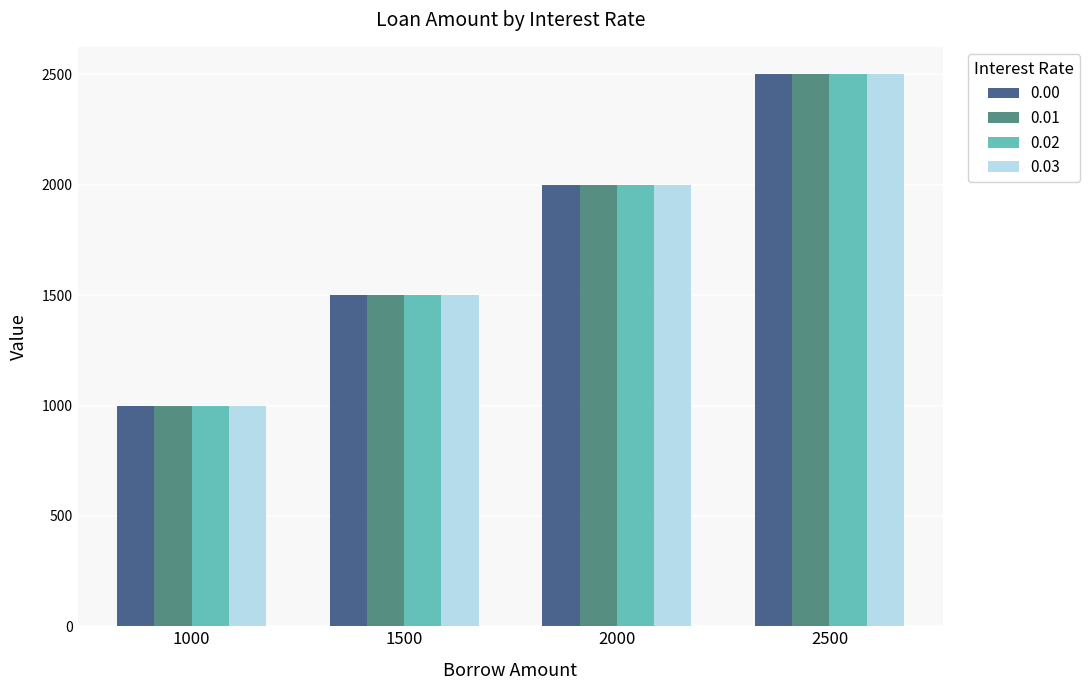

Which category has the highest value in the 0.02 series?

2500